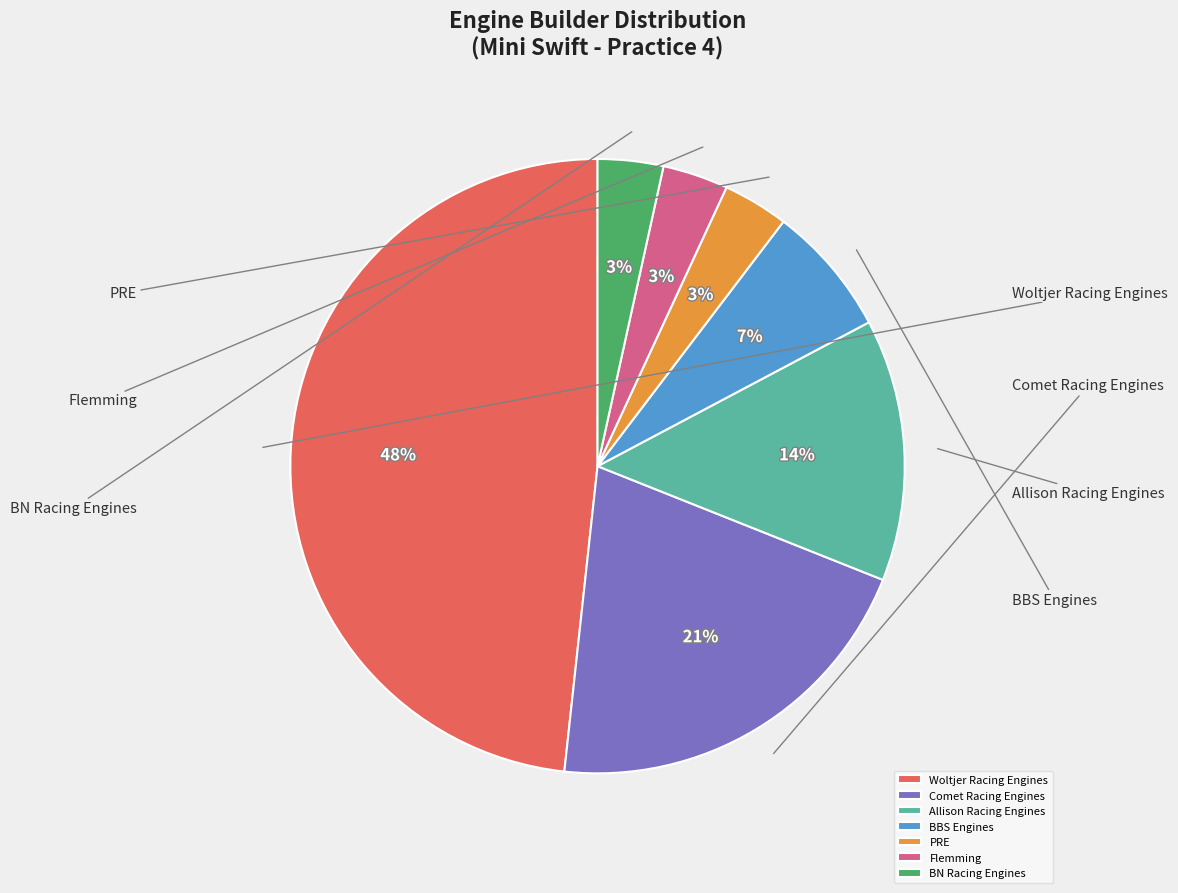

Approximately how many times larger is the value at PRE compared to Woltjer Racing Engines?

0.1